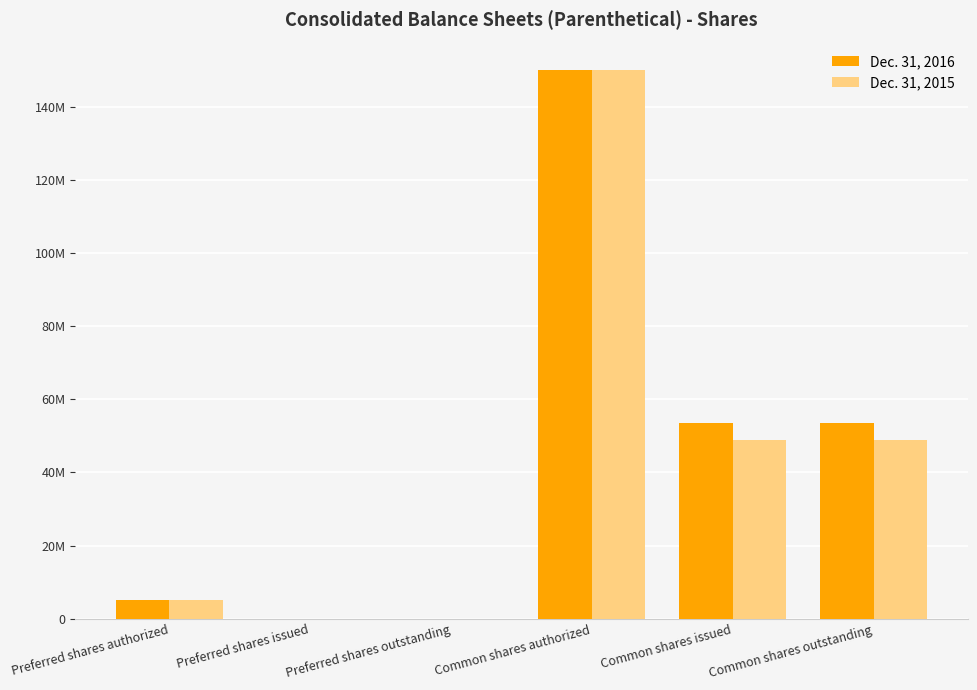

At which category is the sum across all series the highest?

Common shares authorized